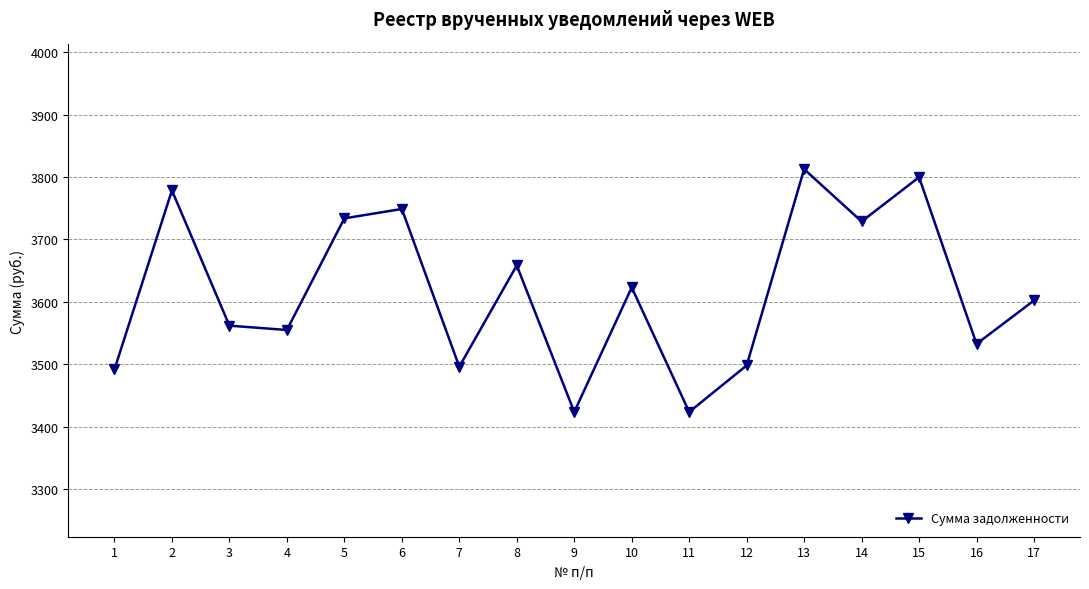

The value at 7 is 6069.3. True or false?

False